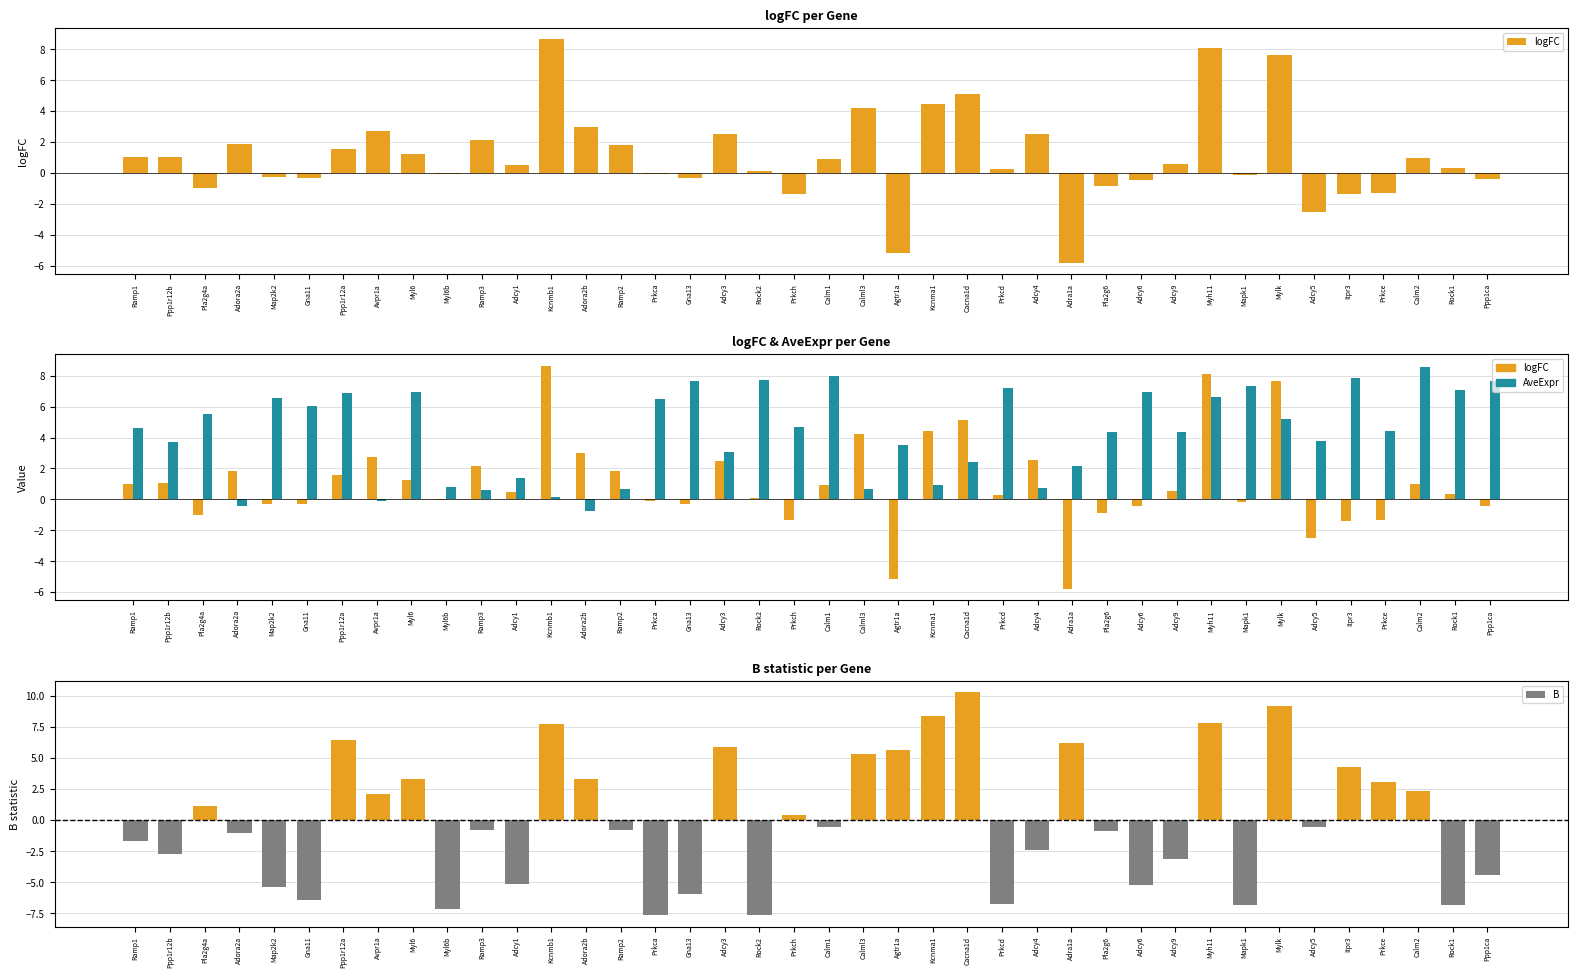

The B series shows -6.7 at Prkcd. True or false?

True